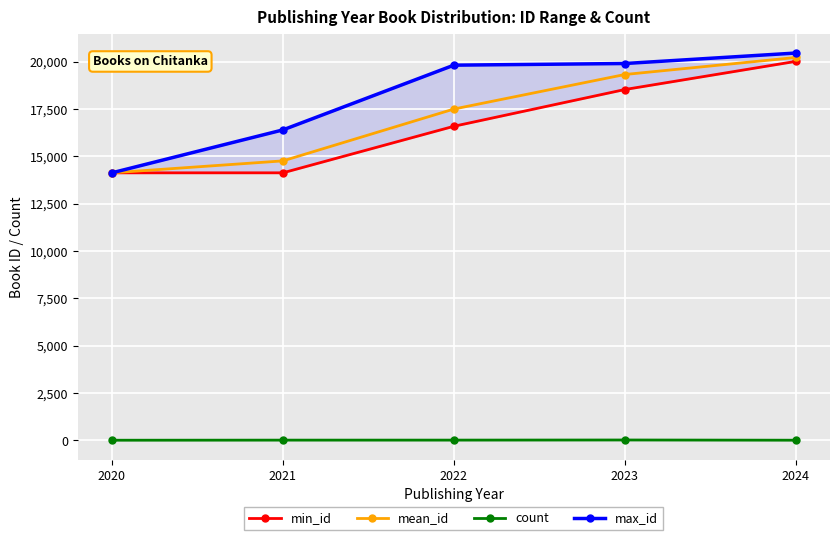

At which category is the sum across all series the highest?

2024